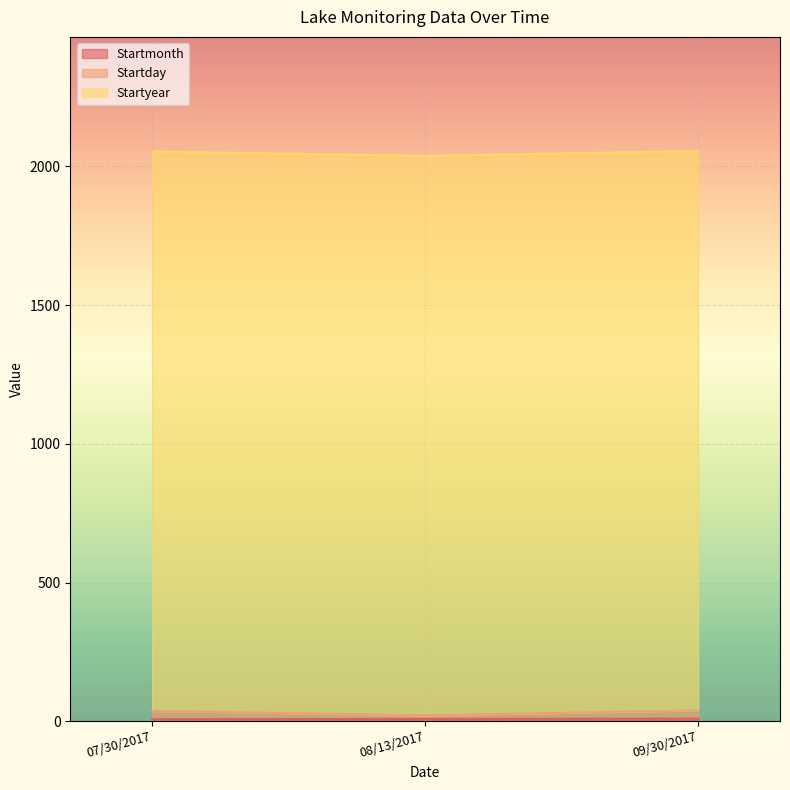

How many data points does each series have?

3